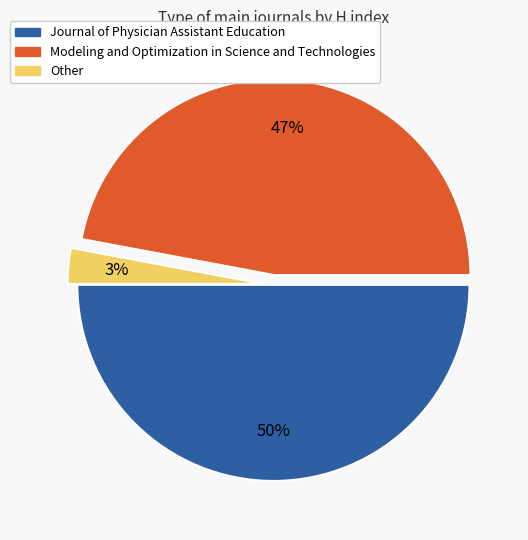

What percentage is the Other slice, to the nearest percent?

3%